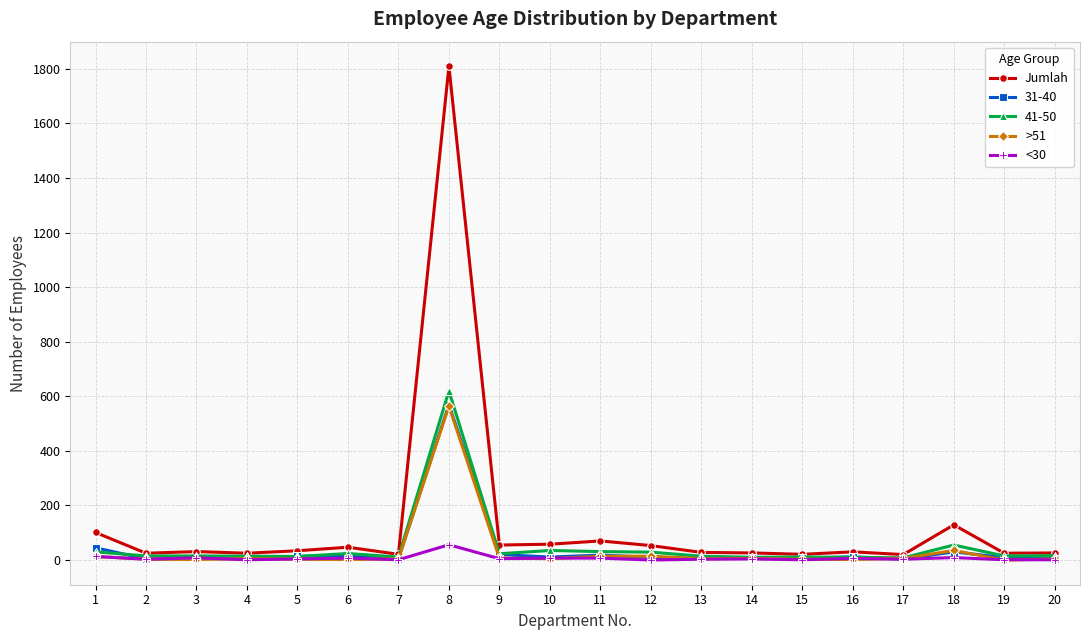

At which category is the sum across all series the highest?

8